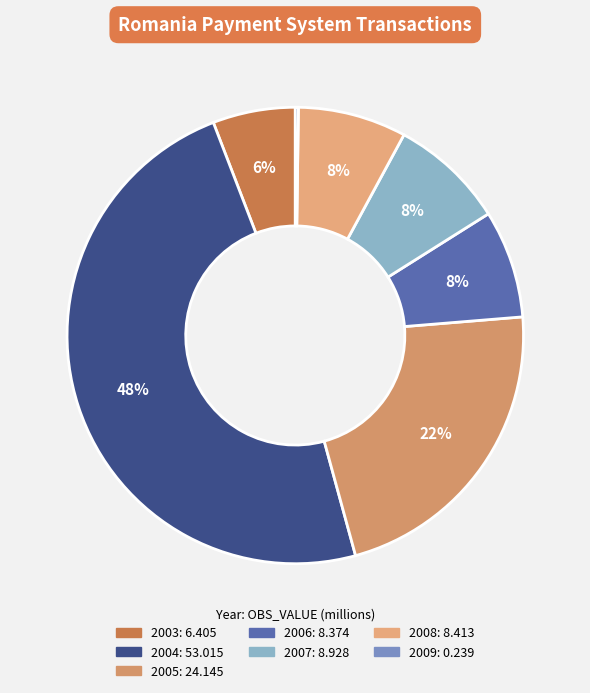

How many slices are in this pie chart?

7